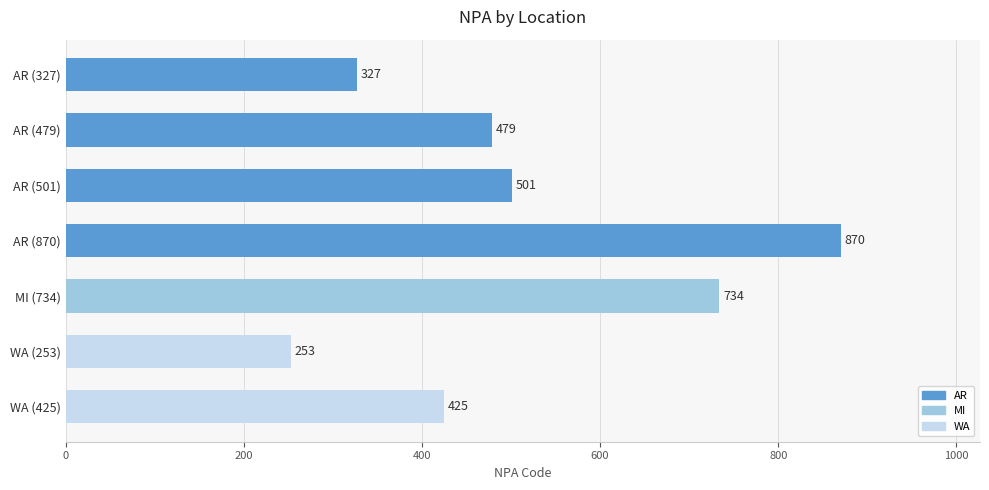

How many bars are there in total?

7